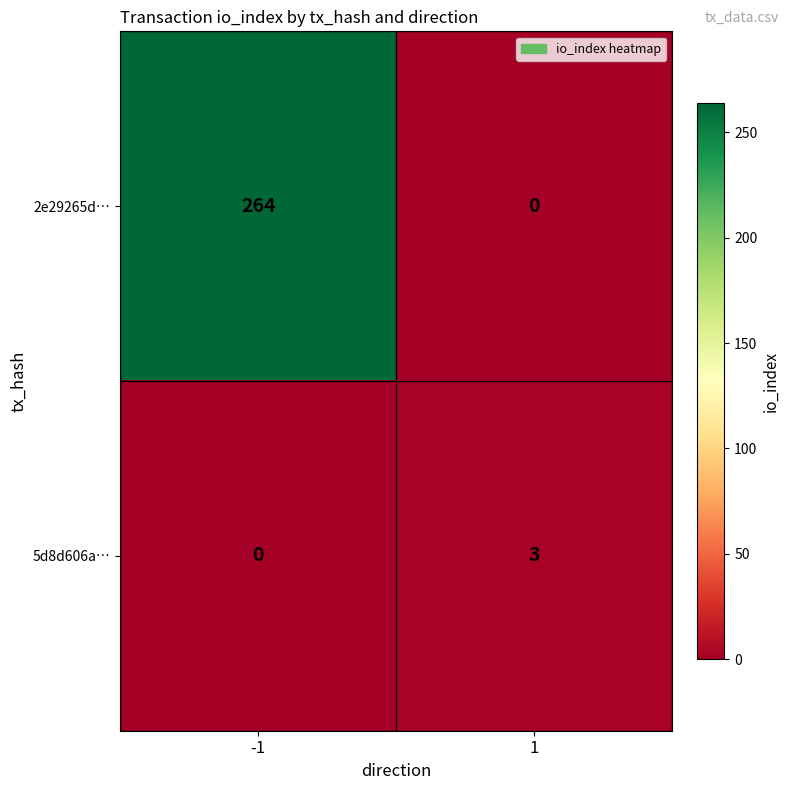

Which series has the largest range (max minus min)?

2e29265d…